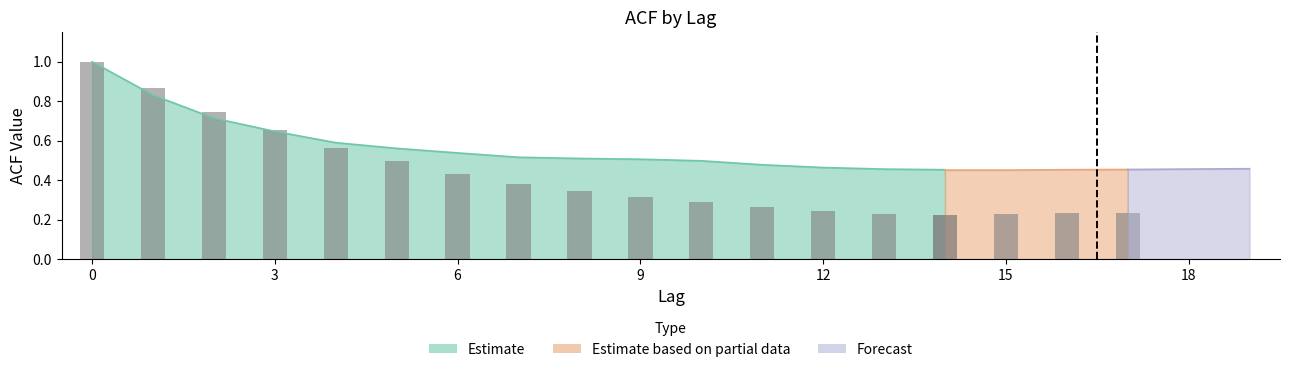

What is the sum of all acf_shown values?

11.1